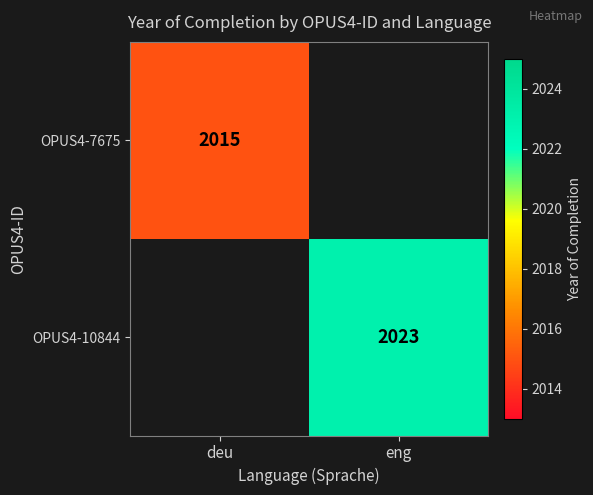

What is the maximum value shown in the chart?

2023.0